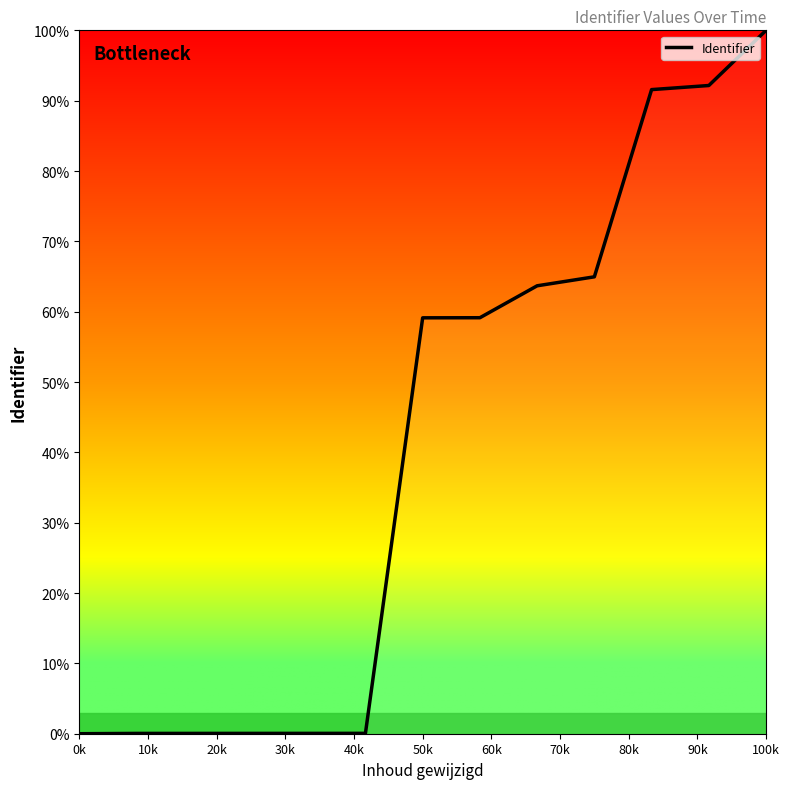

What is the greatest value displayed?

100.0